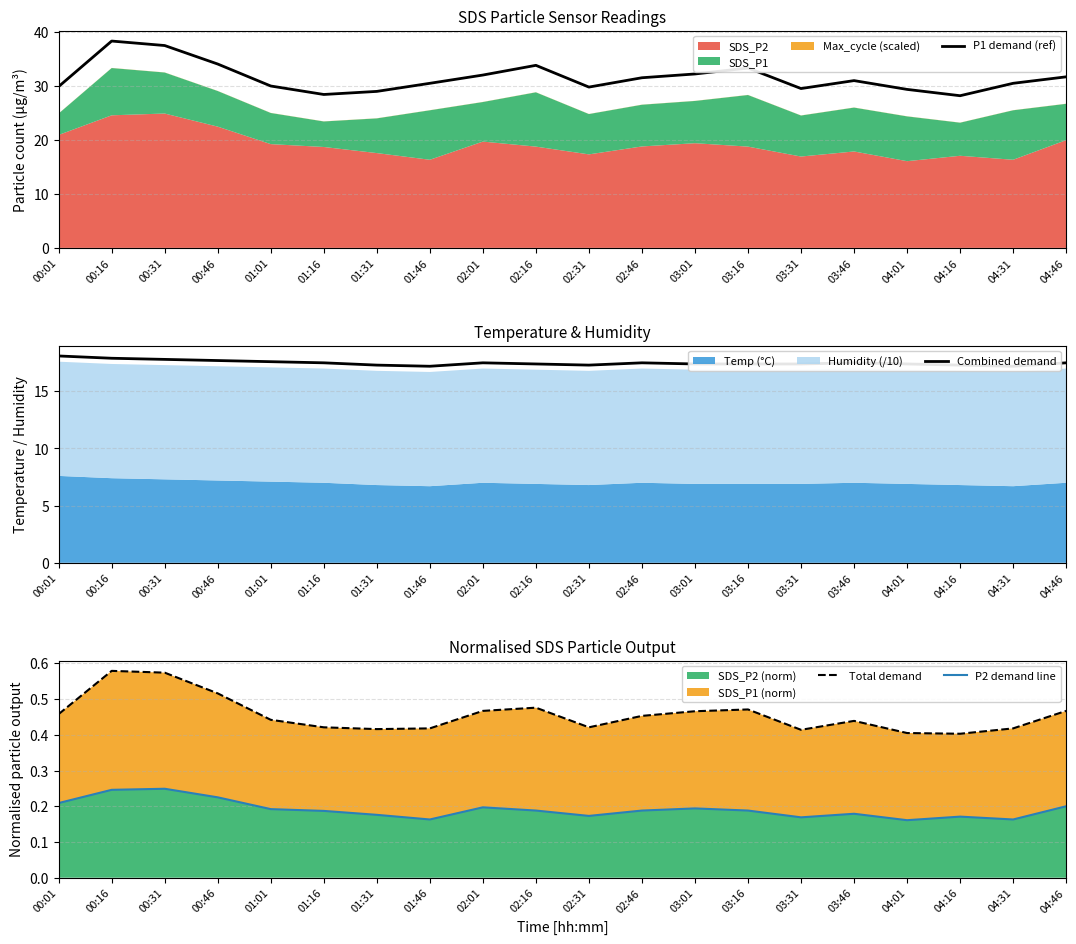

The P2 demand line series shows 0.3 at 03:01. True or false?

False